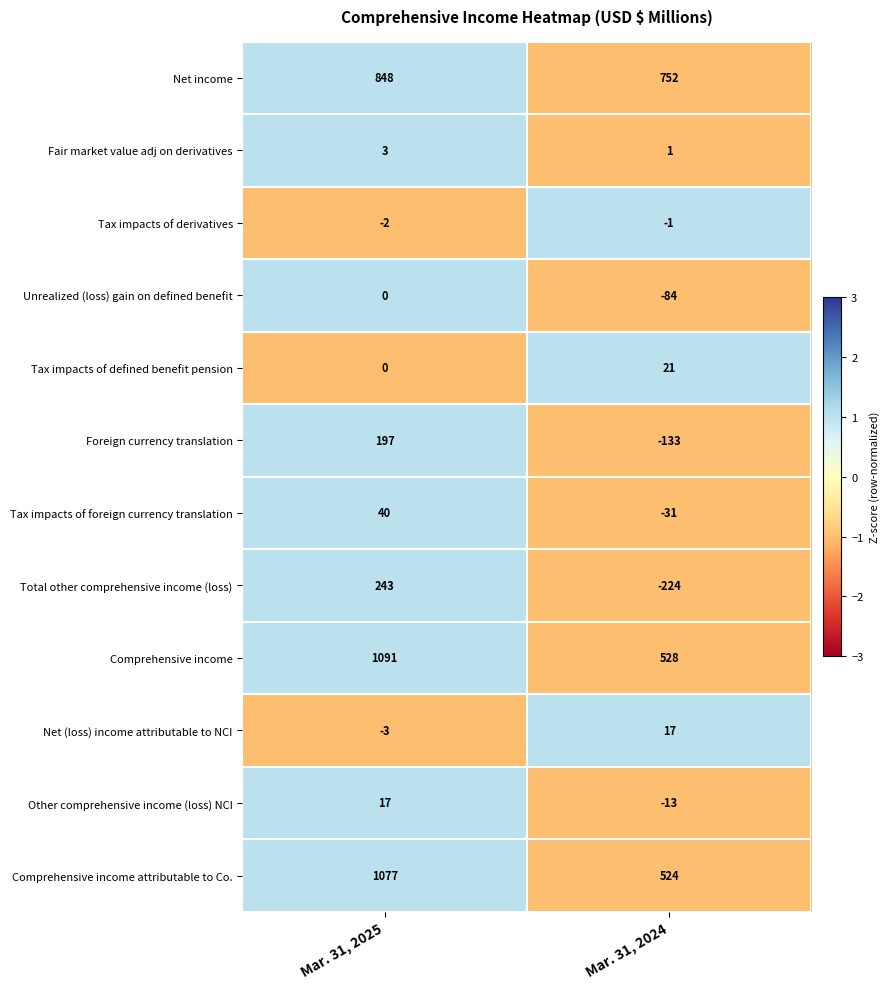

How many values in the Tax impacts of derivatives series are below -1?

1